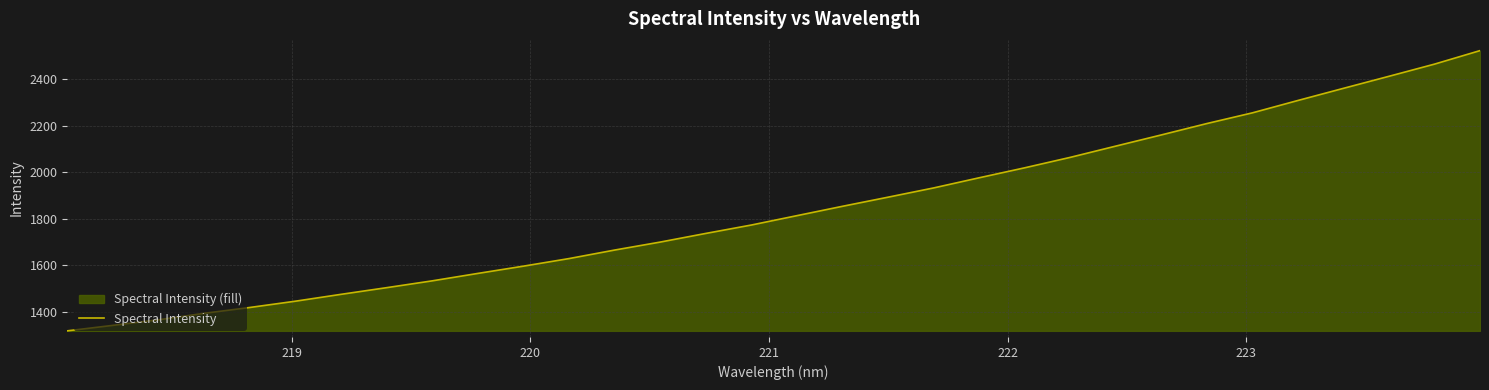

What is the difference between the maximum and minimum values?

1205.0